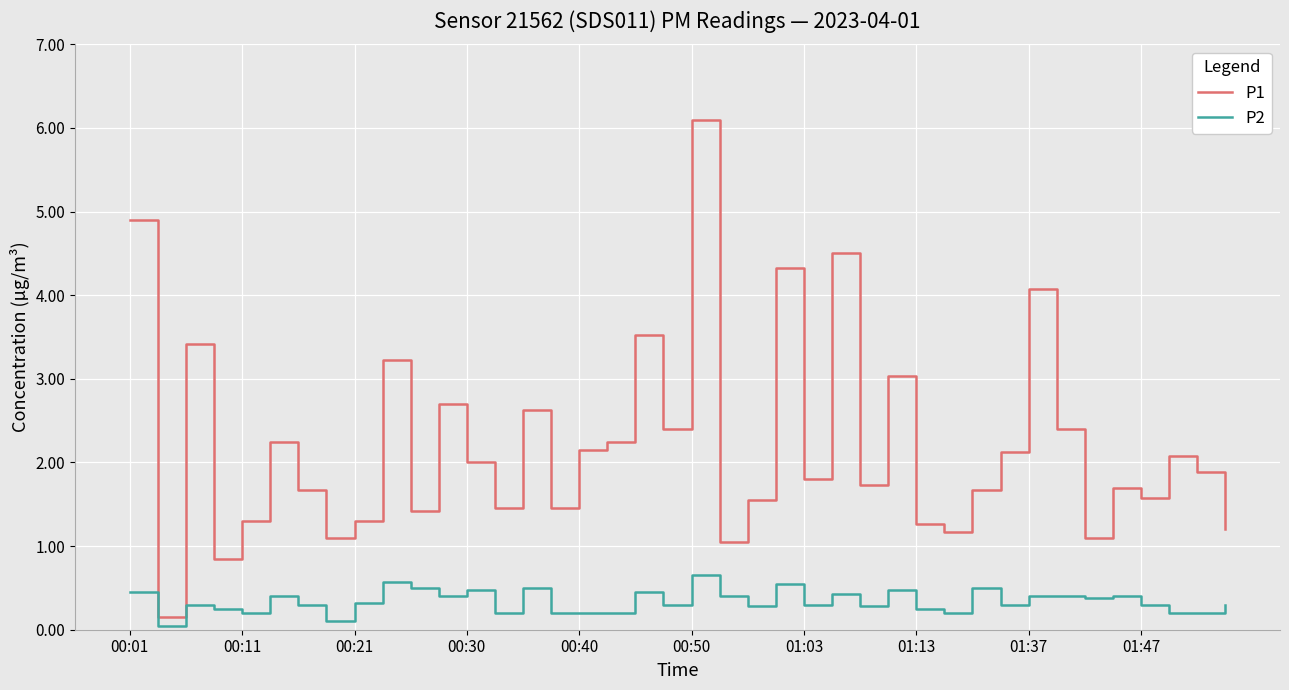

Which series has the largest total across all categories?

P1